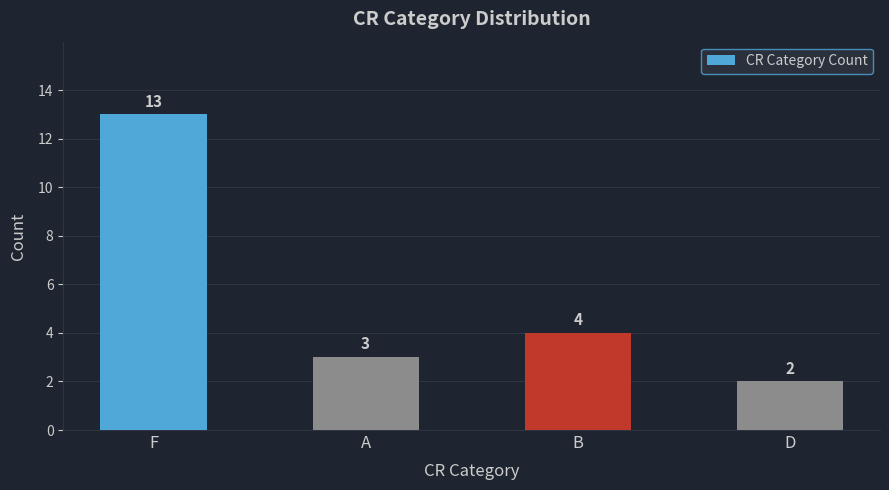

What is the change in value from B to D?

-2